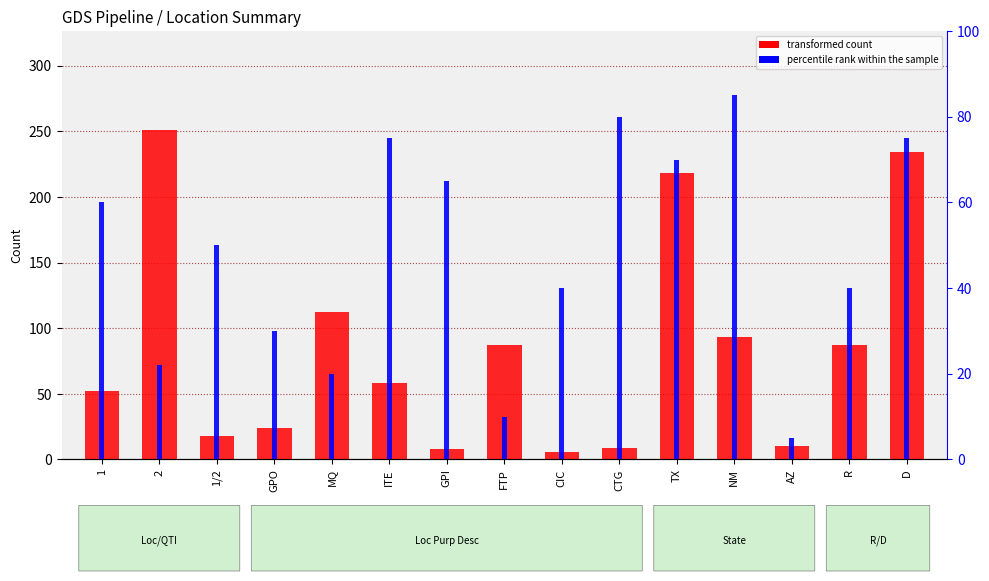

At how many categories does at least one series exceed 238?

1